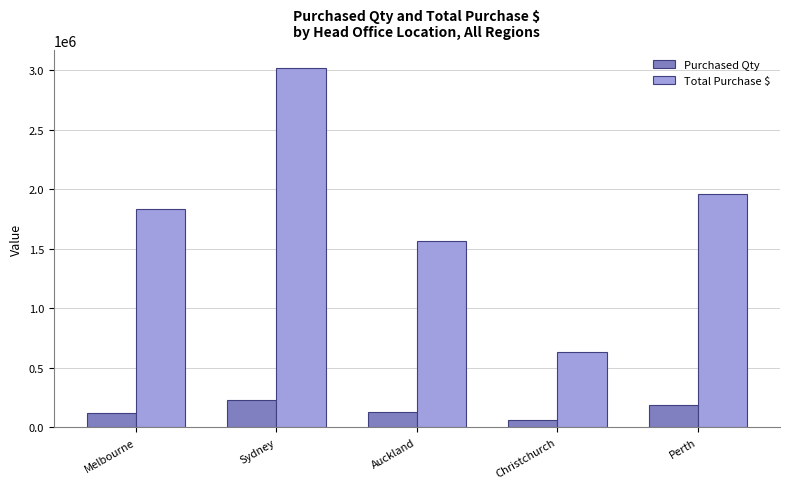

How many data points in Total Purchase $ are less than 1831395?

2